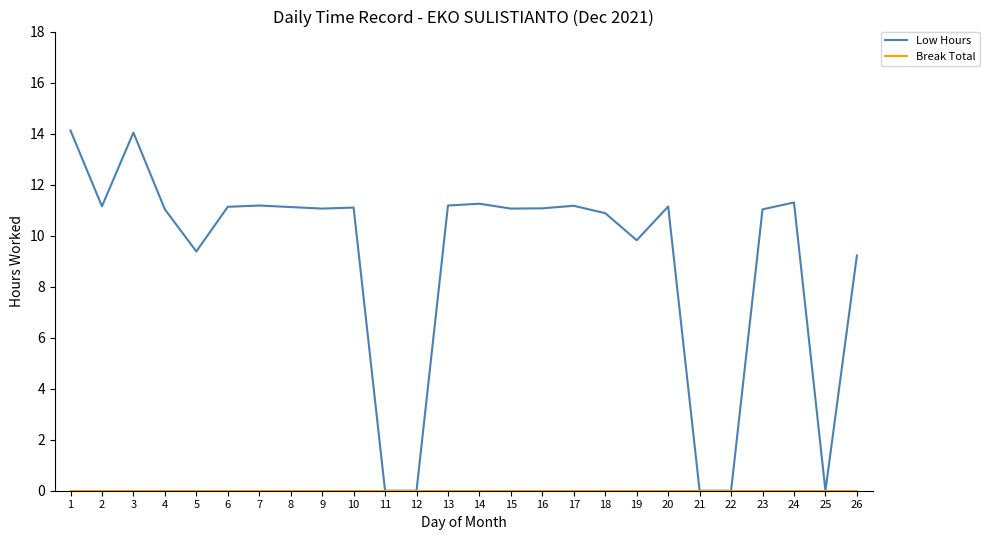

What is the greatest value displayed?

14.1